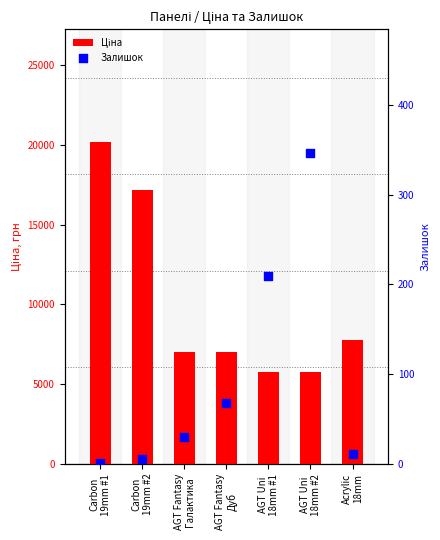

Which series reaches the maximum Y coordinate?

Ціна